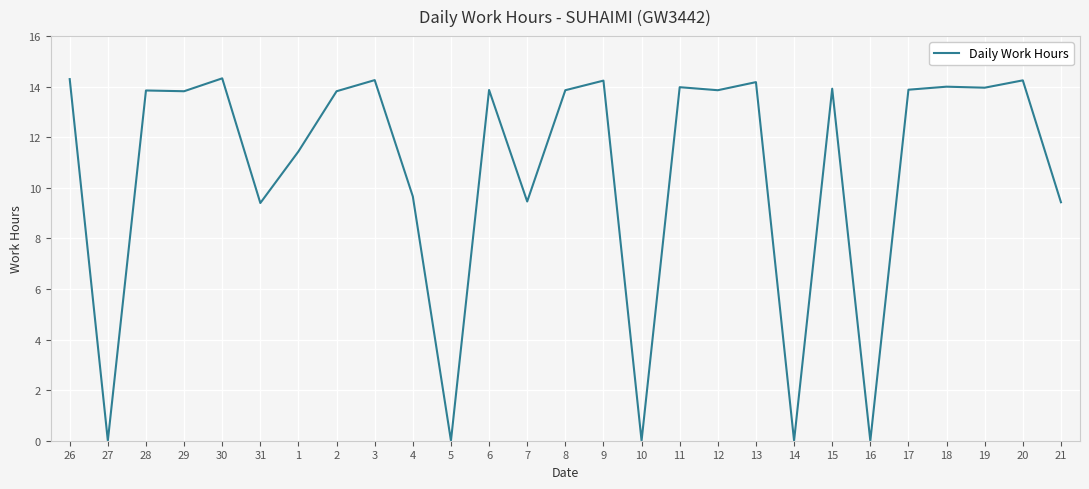

What is the greatest value displayed?

14.3